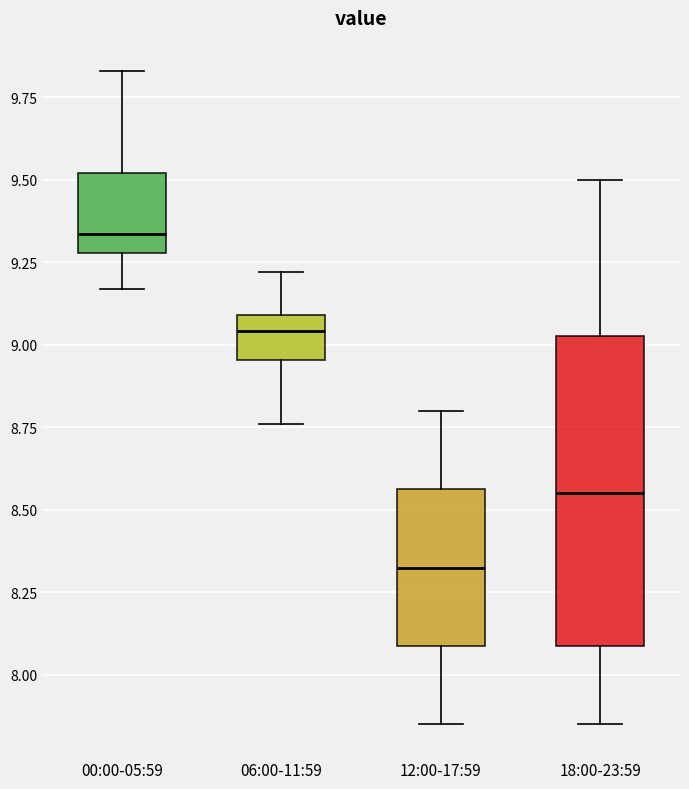

Reading left to right, read every box against the y-axis: the position of its median line, the range the box covers, and the ends of its whiskers. The values are not printed on the chart, so give them approximately, as read against the axis.

00:00-05:59: median 9.35, box 9.30 to 9.50, whiskers 9.15 to 9.85
06:00-11:59: median 9.05, box 8.95 to 9.10, whiskers 8.75 to 9.20
12:00-17:59: median 8.35, box 8.10 to 8.55, whiskers 7.85 to 8.80
18:00-23:59: median 8.55, box 8.10 to 9.05, whiskers 7.85 to 9.50